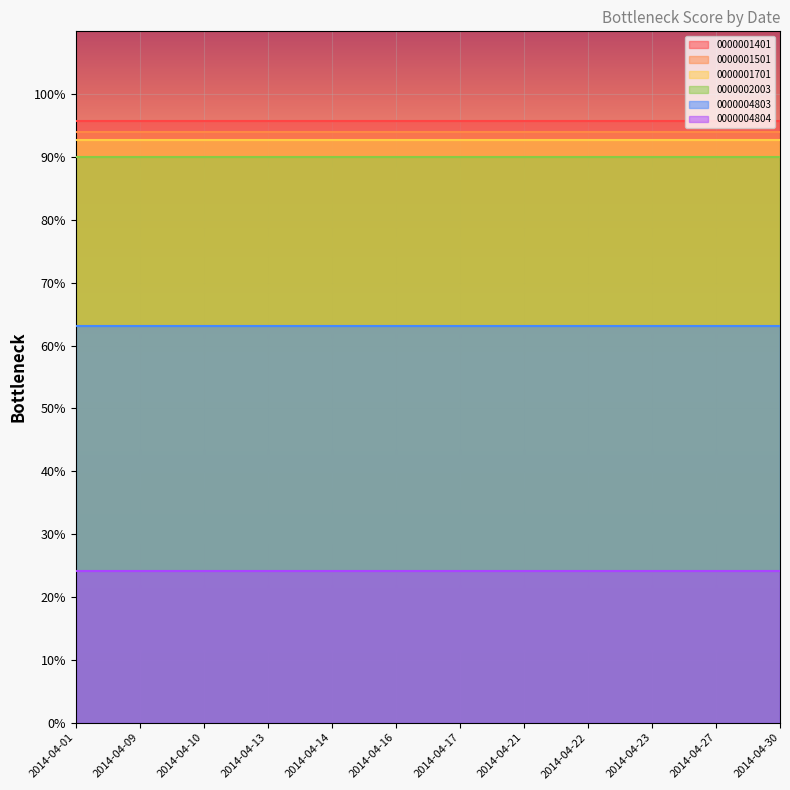

At which category is the sum across all series the highest?

2014-04-01